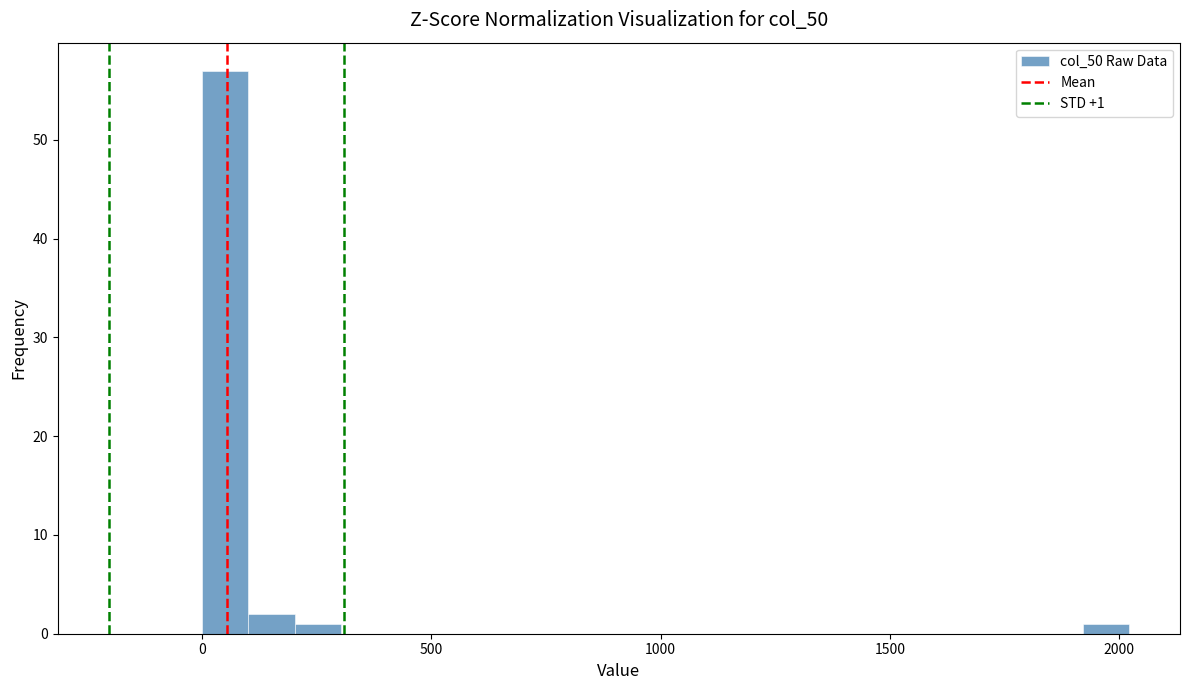

Around what value on the x-axis is the tallest bar? Give the approximate position of its centre, as read against the axis.

50